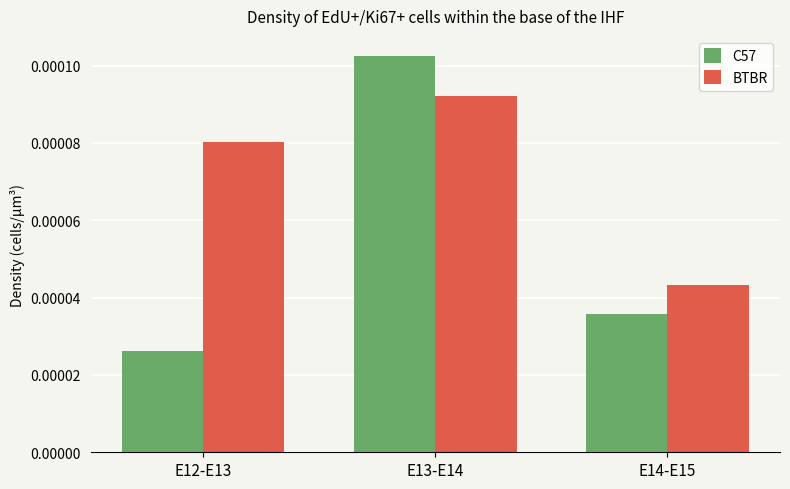

What is the label of the 3rd bar from the right?

E12-E13